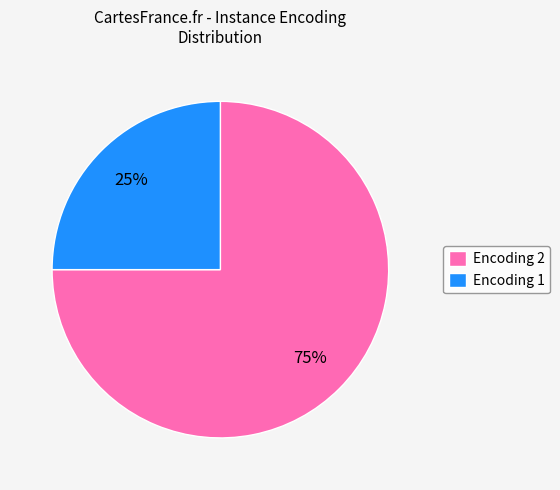

To the nearest percent, what is the difference between the largest and smallest slice percentages?

50%